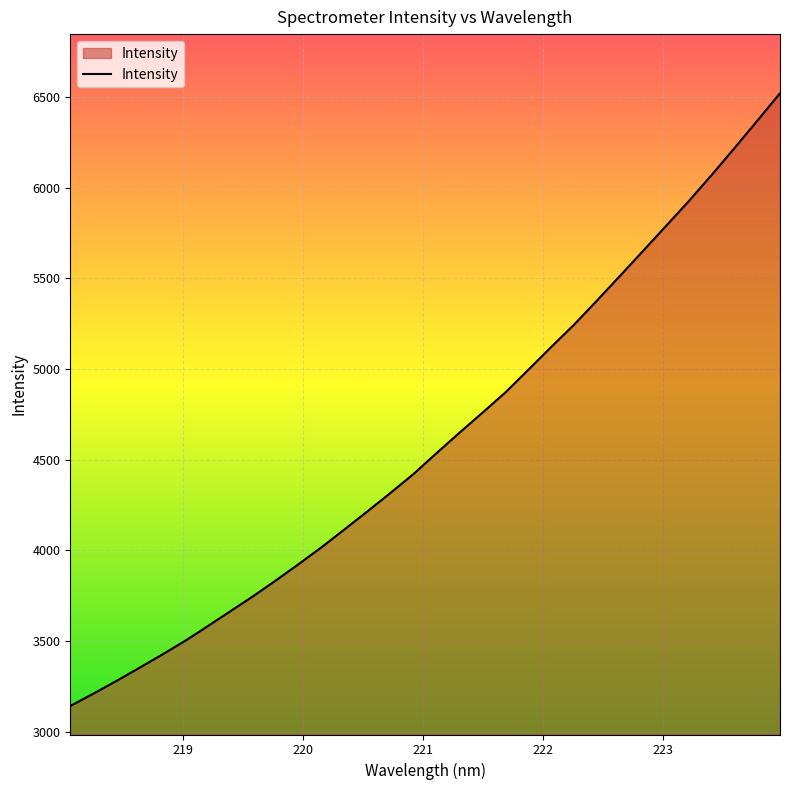

What is the maximum value shown in the chart?

6520.6